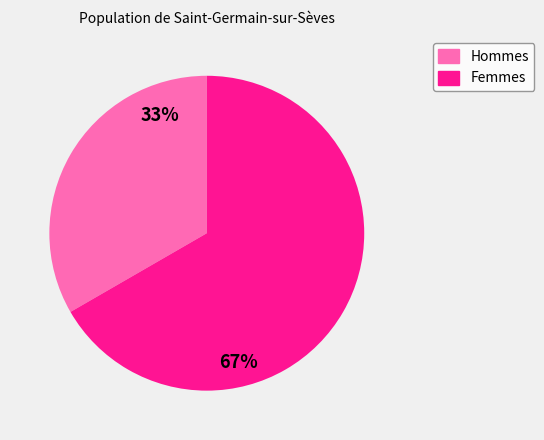

Does any single category account for the majority?

Yes